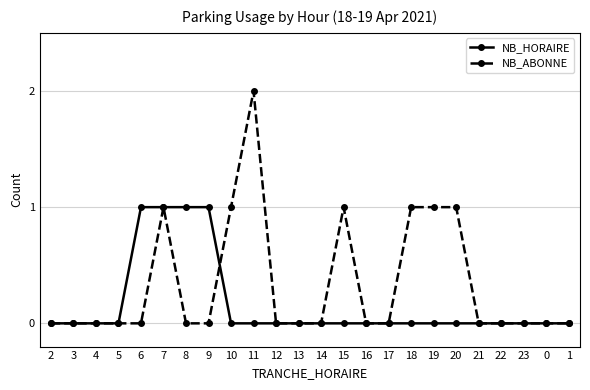

Which series has the largest total across all categories?

NB_ABONNE